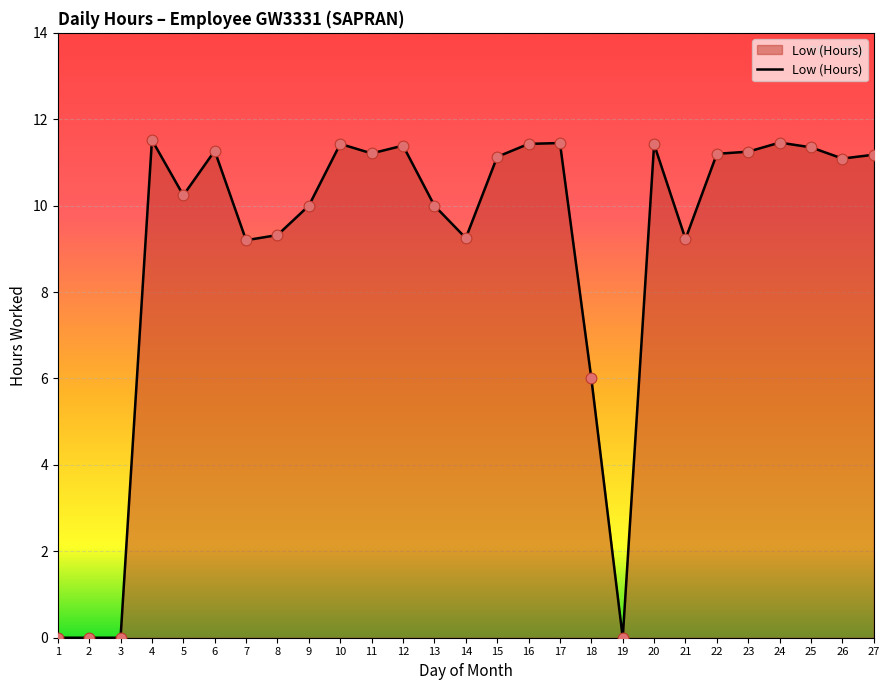

What is the ratio of the value at 24 to the value at 8?

1.2